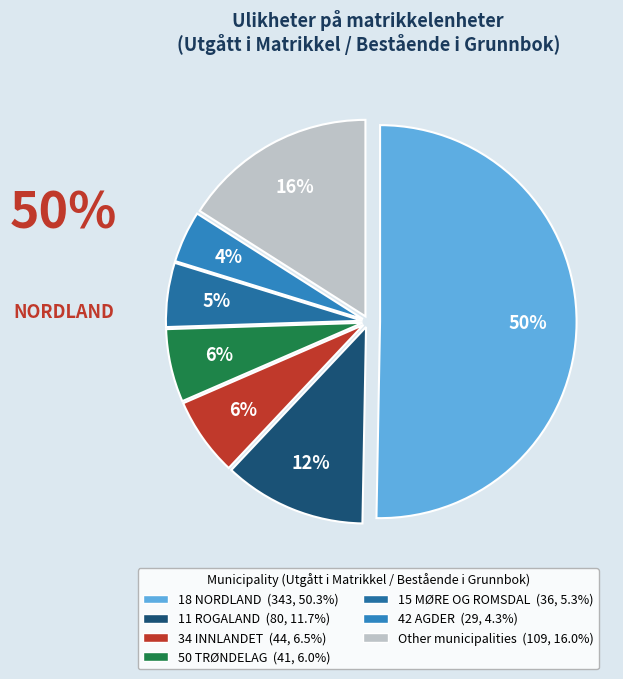

Is there a majority slice in this chart?

Yes